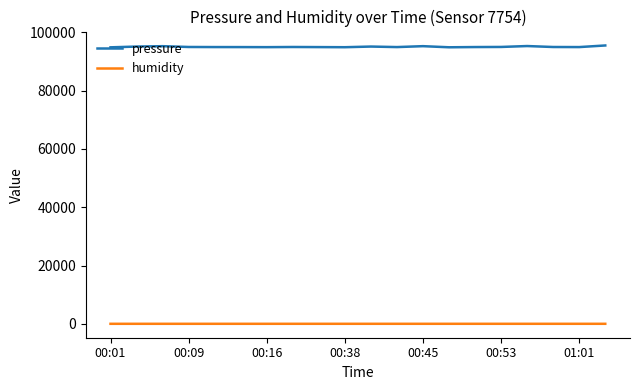

List the series in order of their peak value, highest first.

pressure, humidity